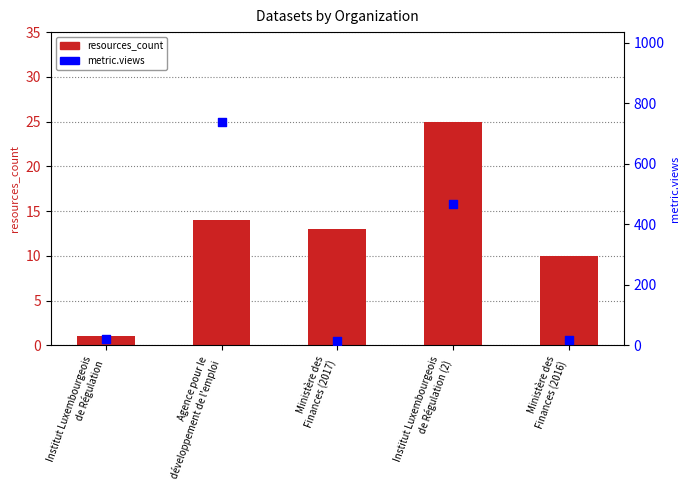

Which series has the largest total across all categories?

metric.views